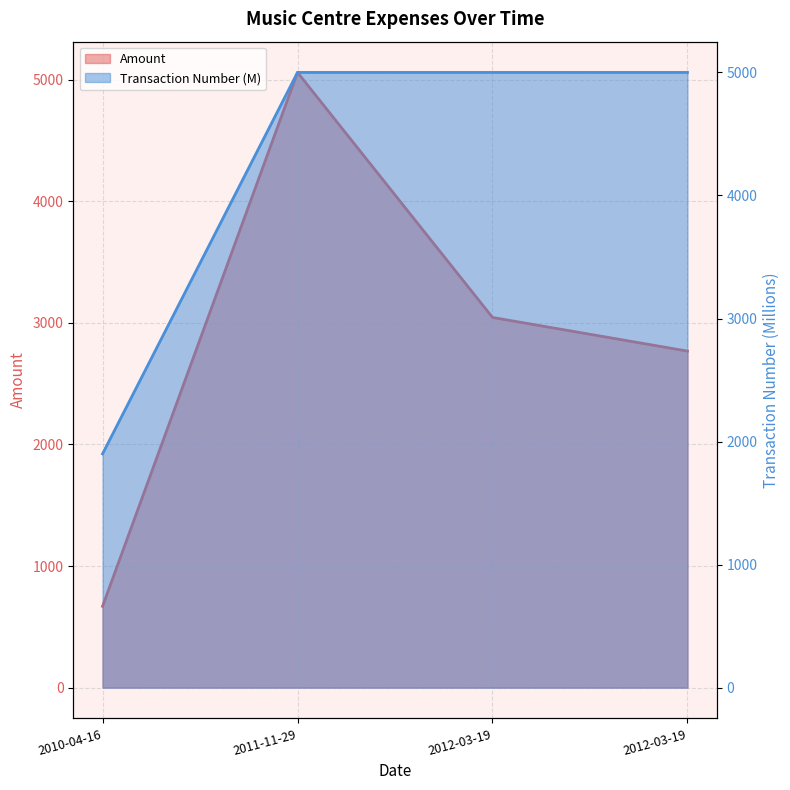

Is it true that Transaction Number equals 8316.8 at 2012-03-19?

False